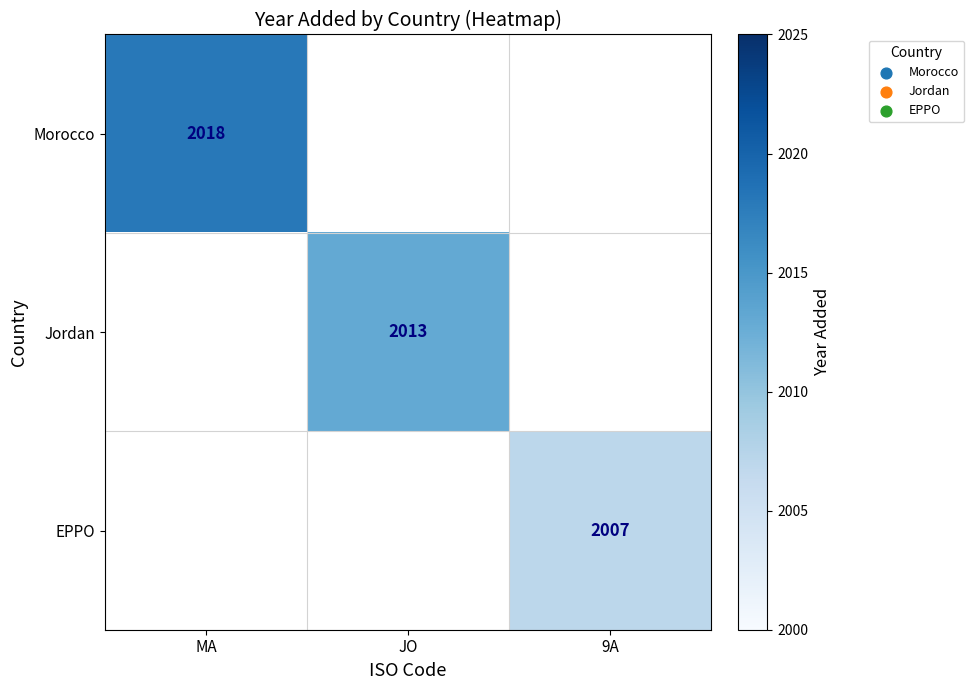

What is the minimum value shown in the chart?

2007.0